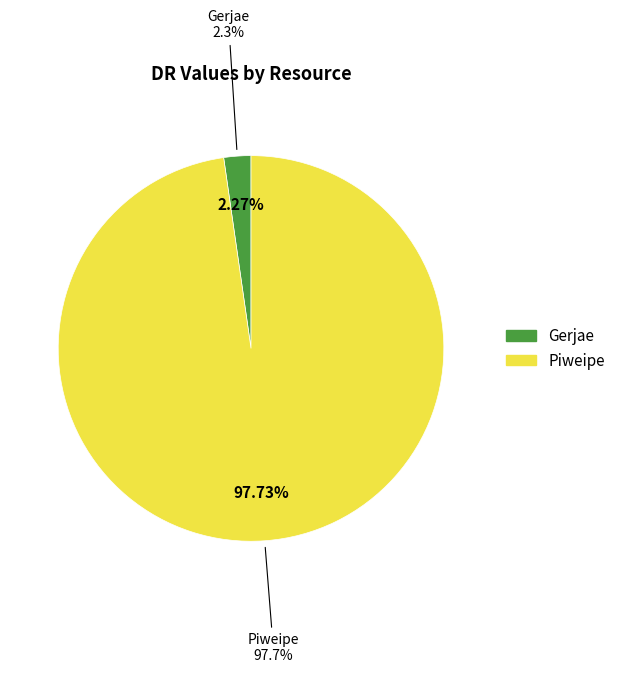

True or false: Gerjae accounts for 1% of the total.

False